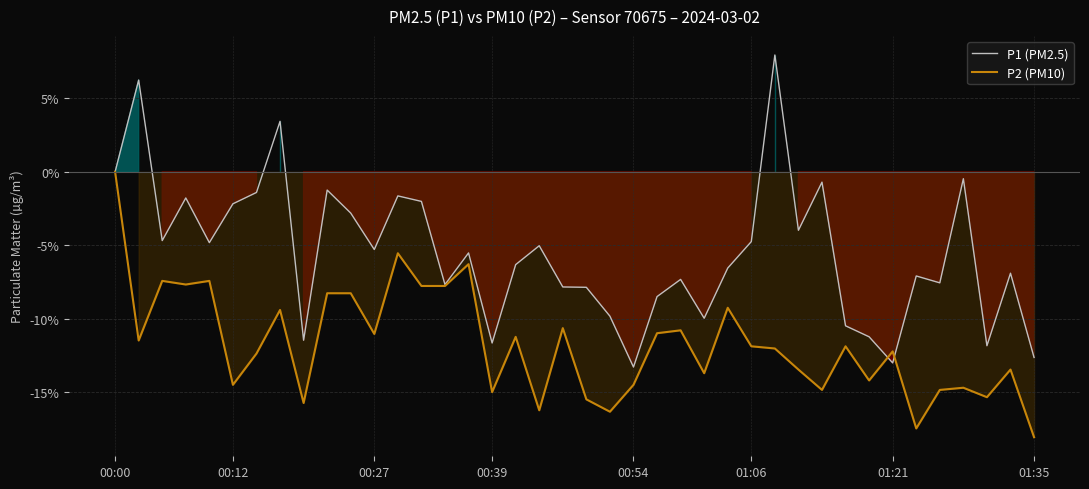

What is the smallest value displayed?

-18.1